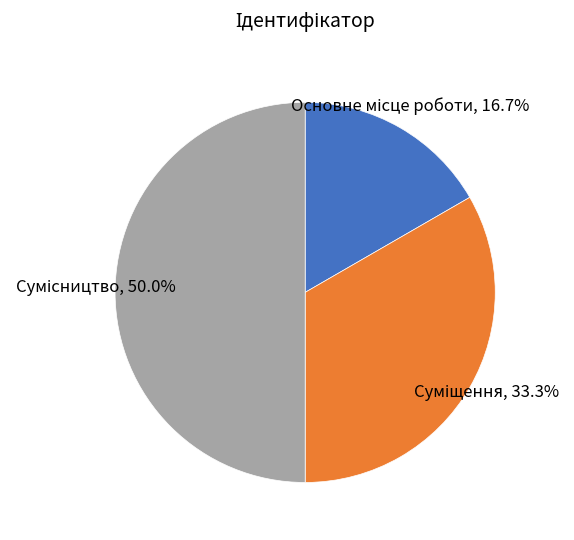

How many segments does this pie chart have?

3